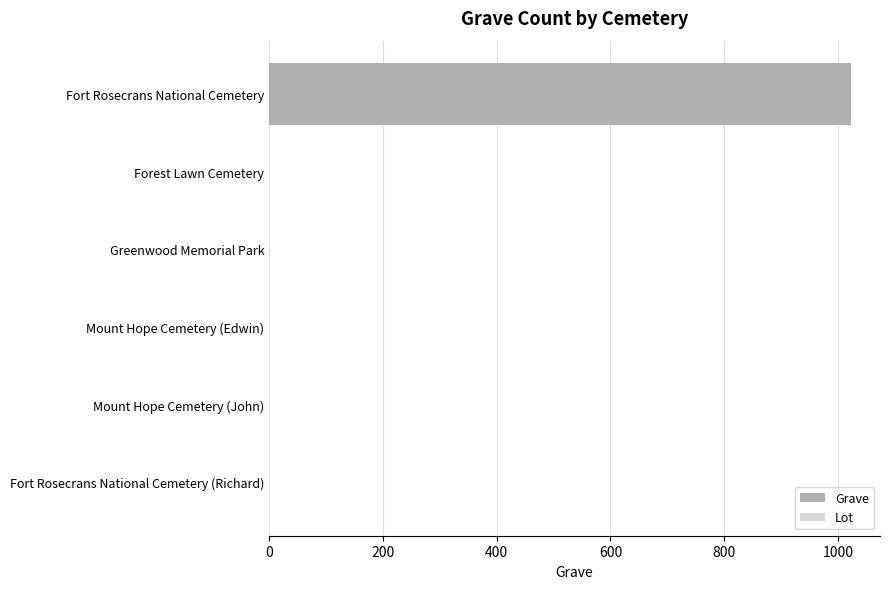

Which category has the highest value across all series?

Fort Rosecrans National Cemetery